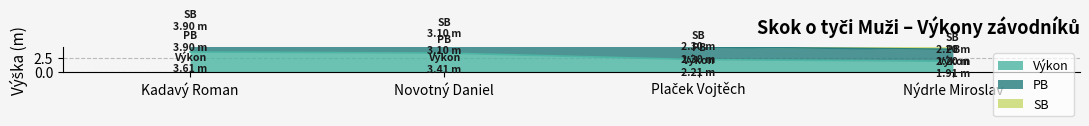

Which has a higher value, Plaček Vojtěch or Nýdrle Miroslav?

Plaček Vojtěch